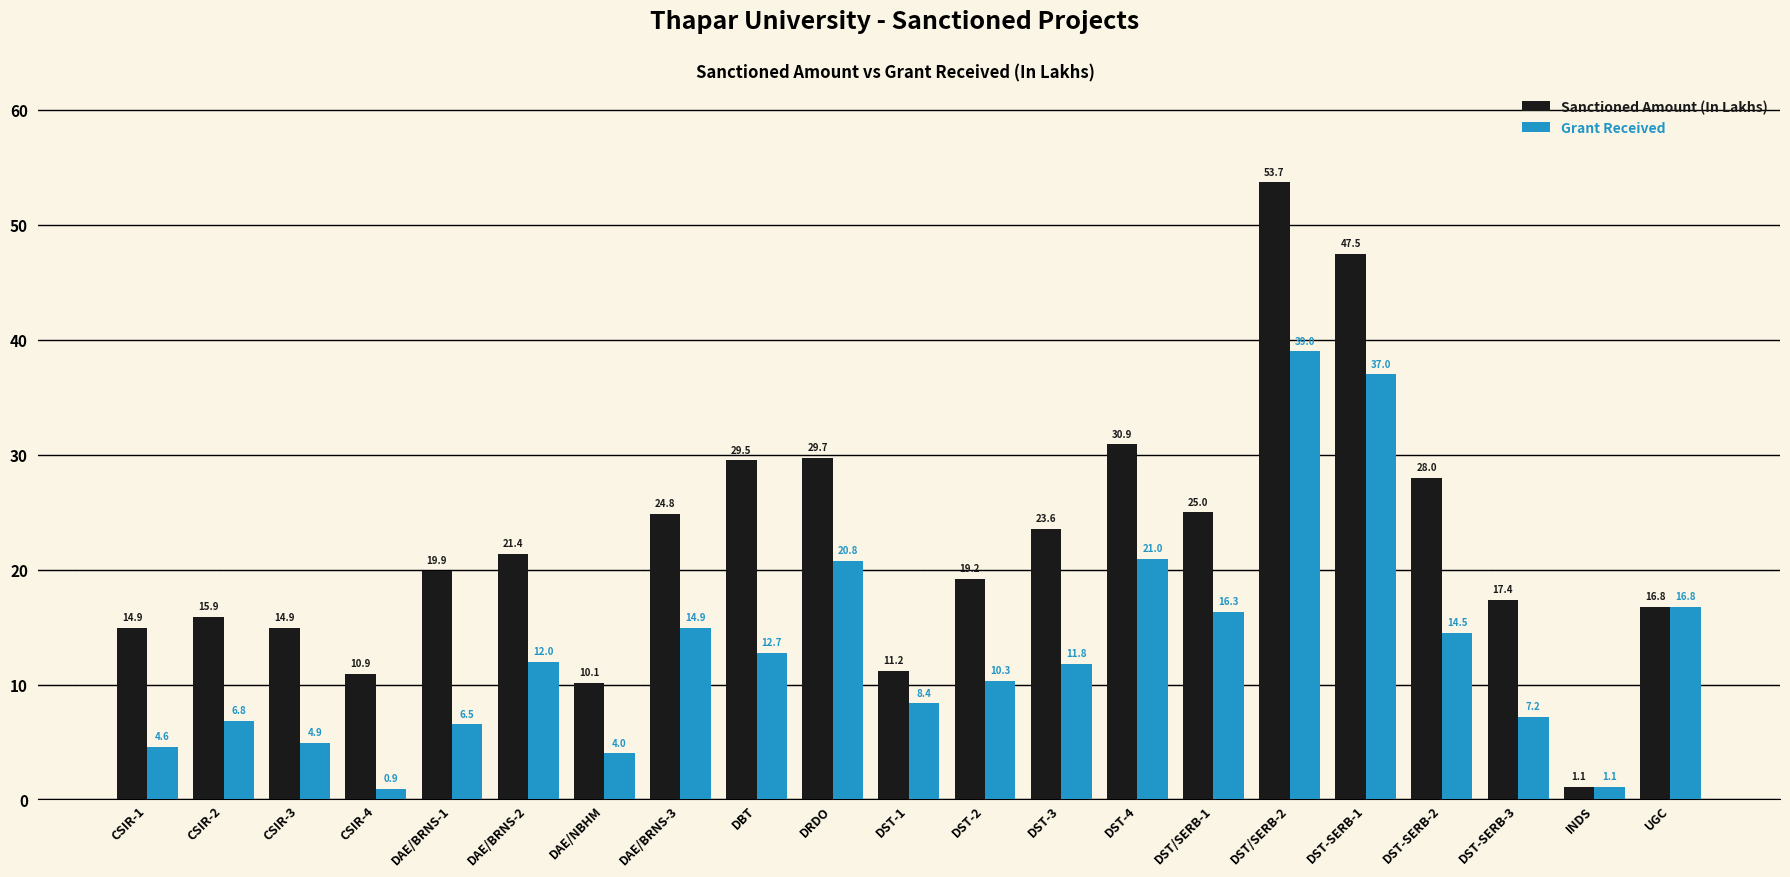

Rank the series by their maximum value, from lowest to highest.

Grant Received, Sanctioned Amount (In Lakhs)